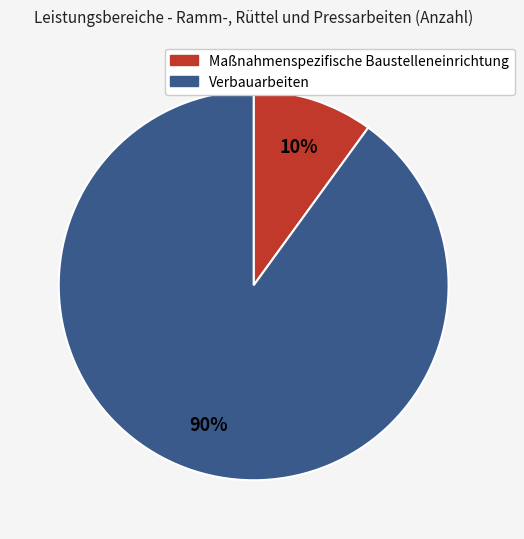

What is the ratio of the value at Maßnahmenspezifische Baustelleneinrichtung to the value at Verbauarbeiten?

0.1